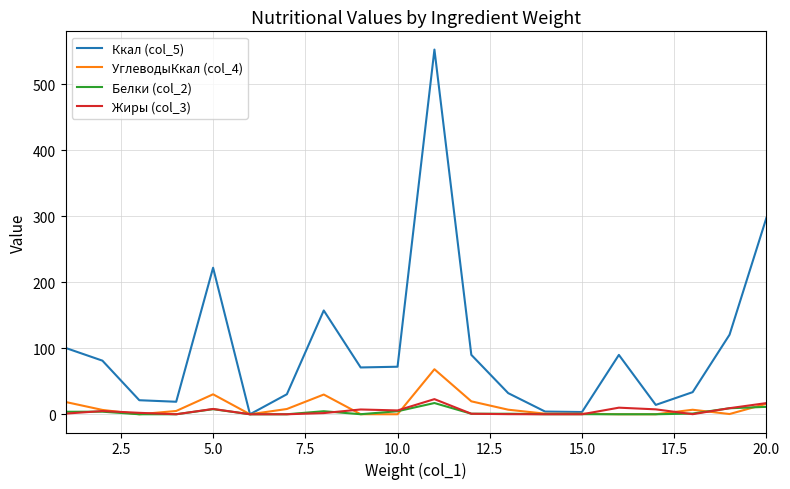

What is the highest value of the УглеводыКкал (col_4) series?

68.2